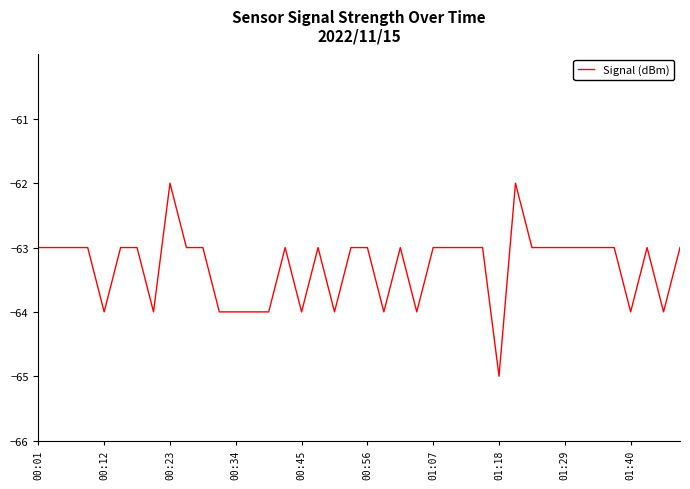

What is the sum of all values?

-2532